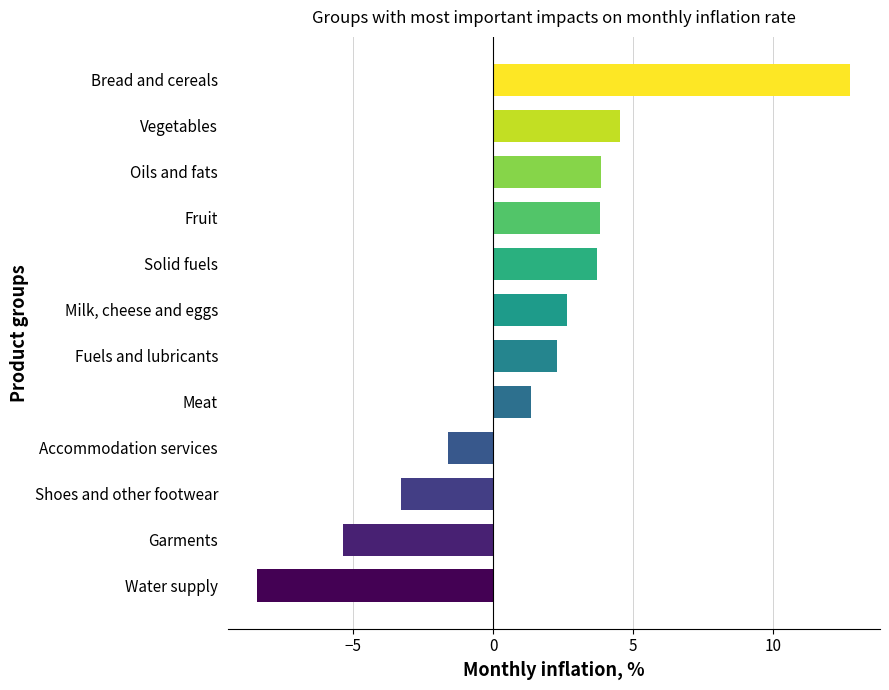

What is the difference between the second highest and minimum values?

12.9